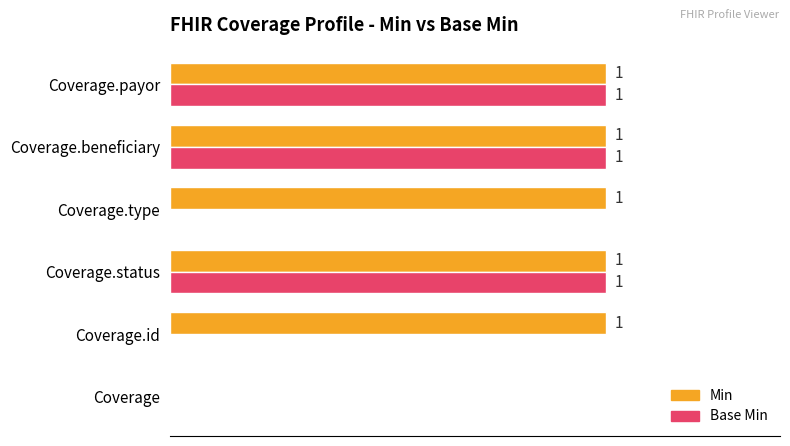

Between Coverage and Coverage.type, which series saw the biggest shift?

Min